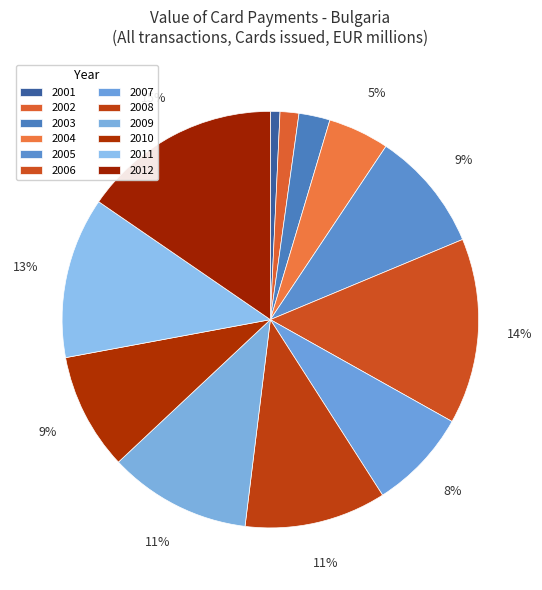

What is the ratio of the value at 2006 to the value at 2003?

6.0